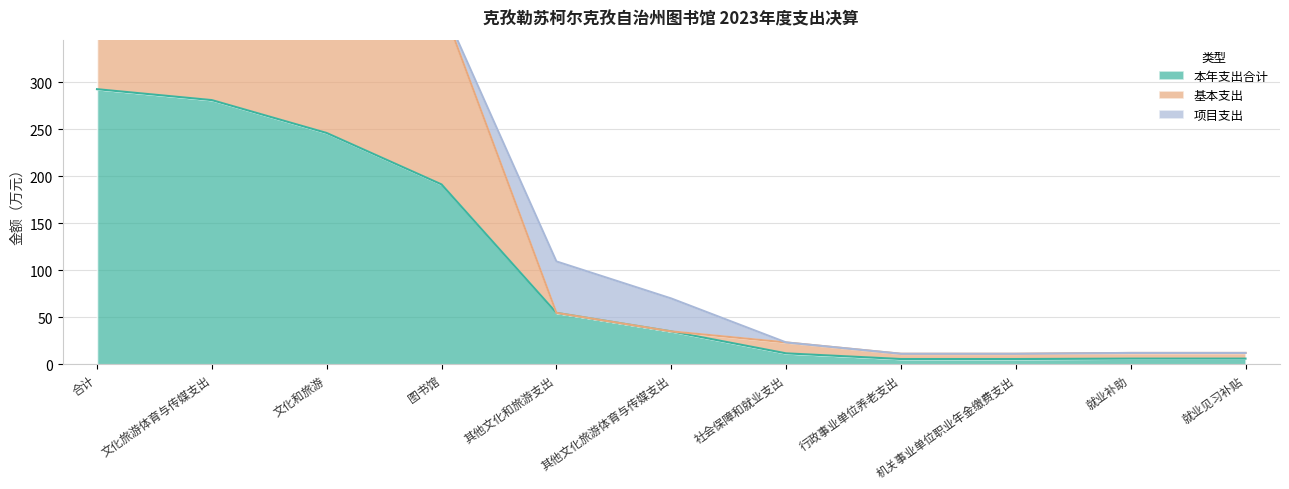

The 本年支出合计 series shows 54.7 at 其他文化和旅游支出. True or false?

True